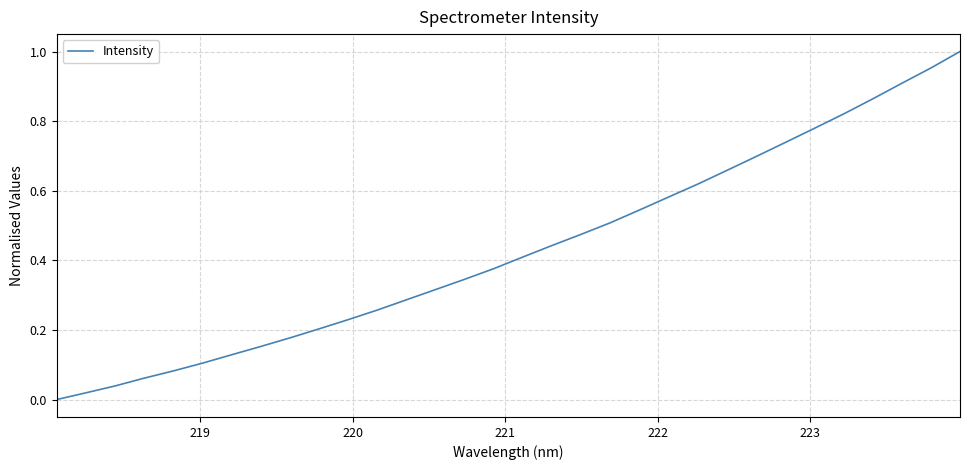

What is the sum of all values?

13.8